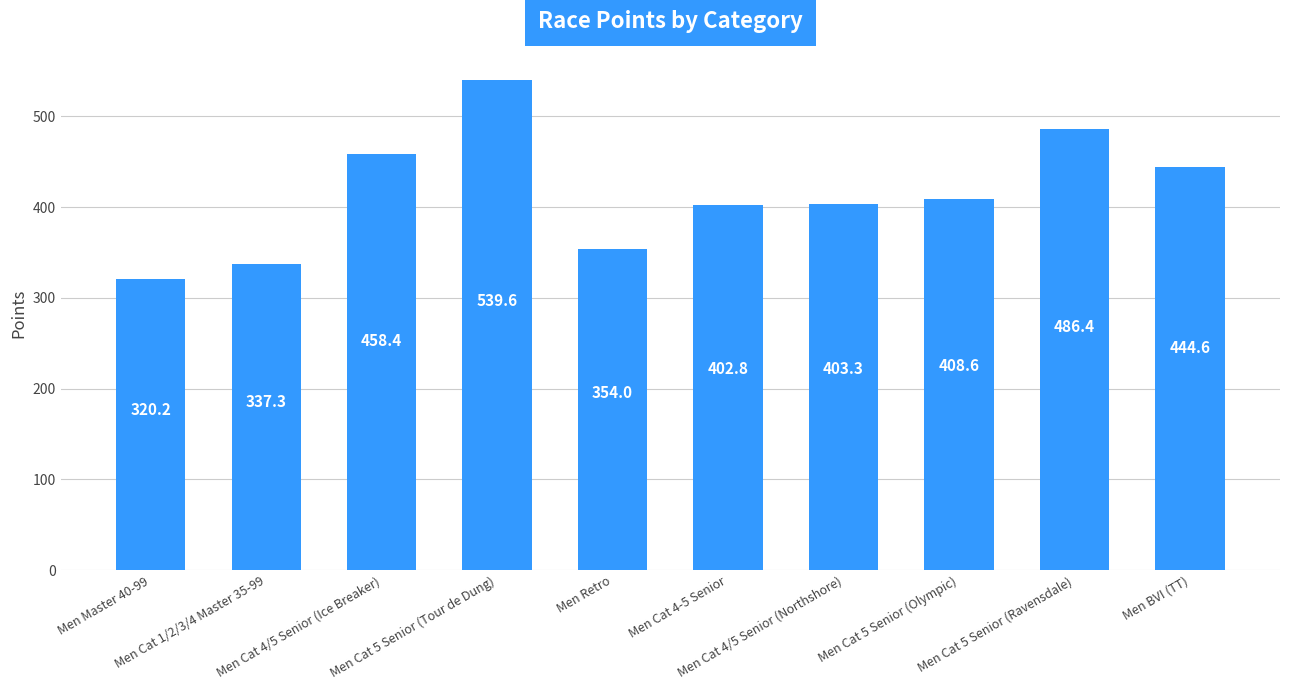

Is it true that the value at Men Cat 4-5 Senior is 402.8?

True